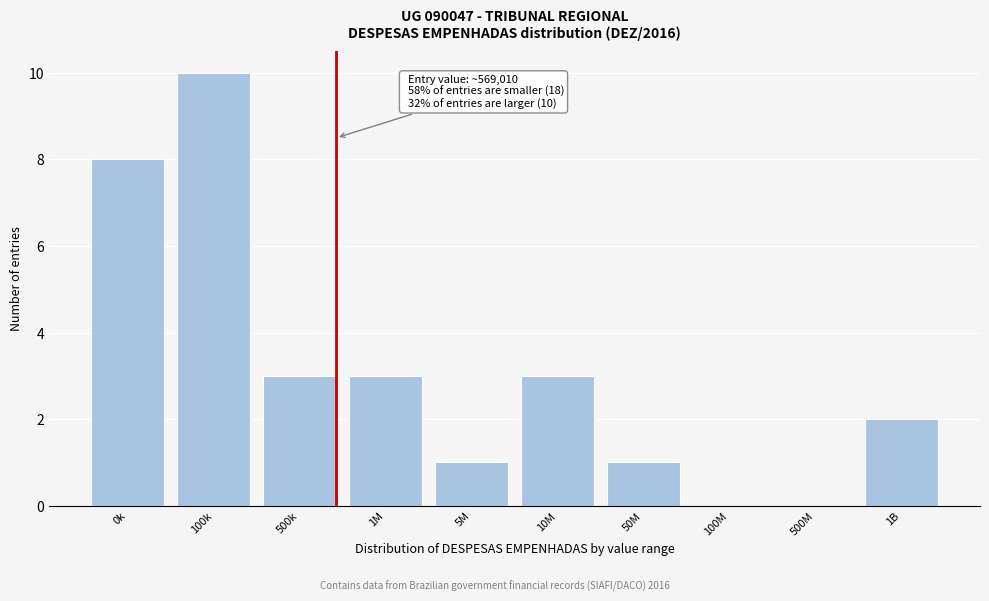

Reading left to right, extract all data points from this chart.

0k=8	100k=10	500k=3	1M=3	5M=1	10M=3	50M=1	100M=0	500M=0	1B=2